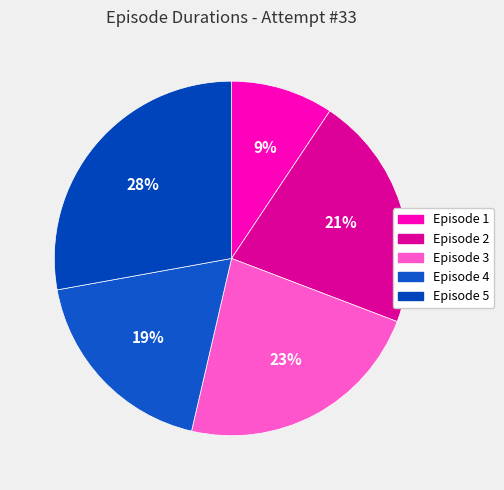

How many segments does this pie chart have?

5